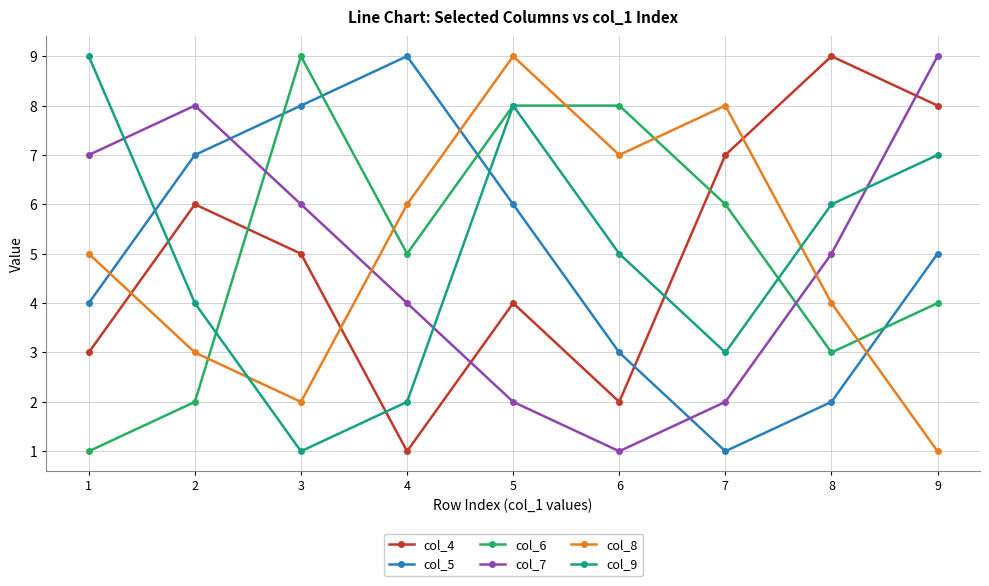

Rank the series at 3 from highest to lowest value.

col_6, col_5, col_7, col_4, col_8, col_9